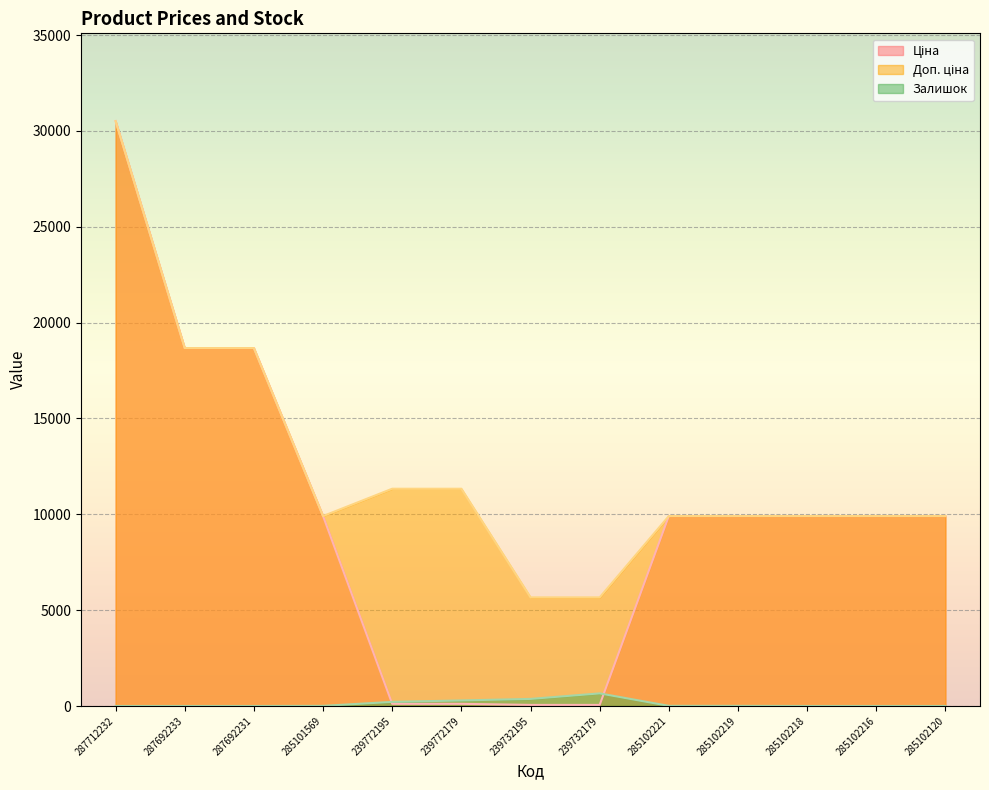

What is the sum of all Залишок values?

1555.0